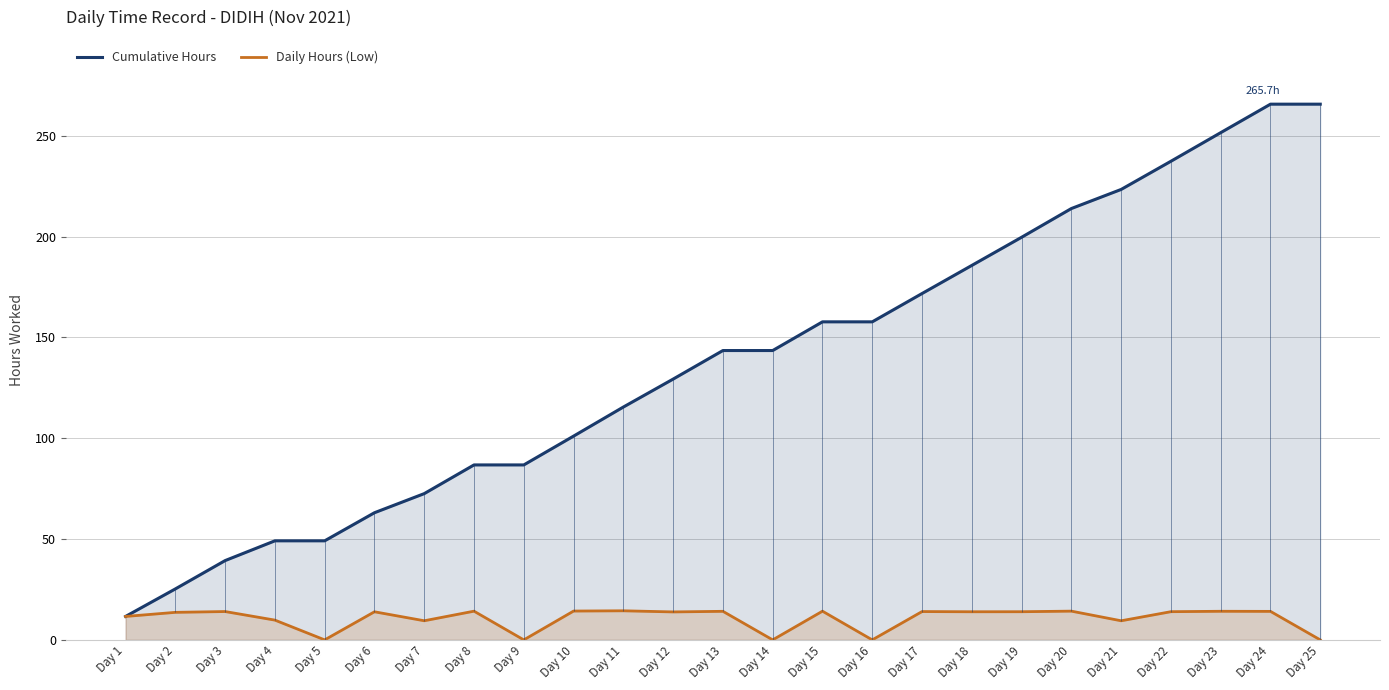

How many lines are shown in the chart?

2